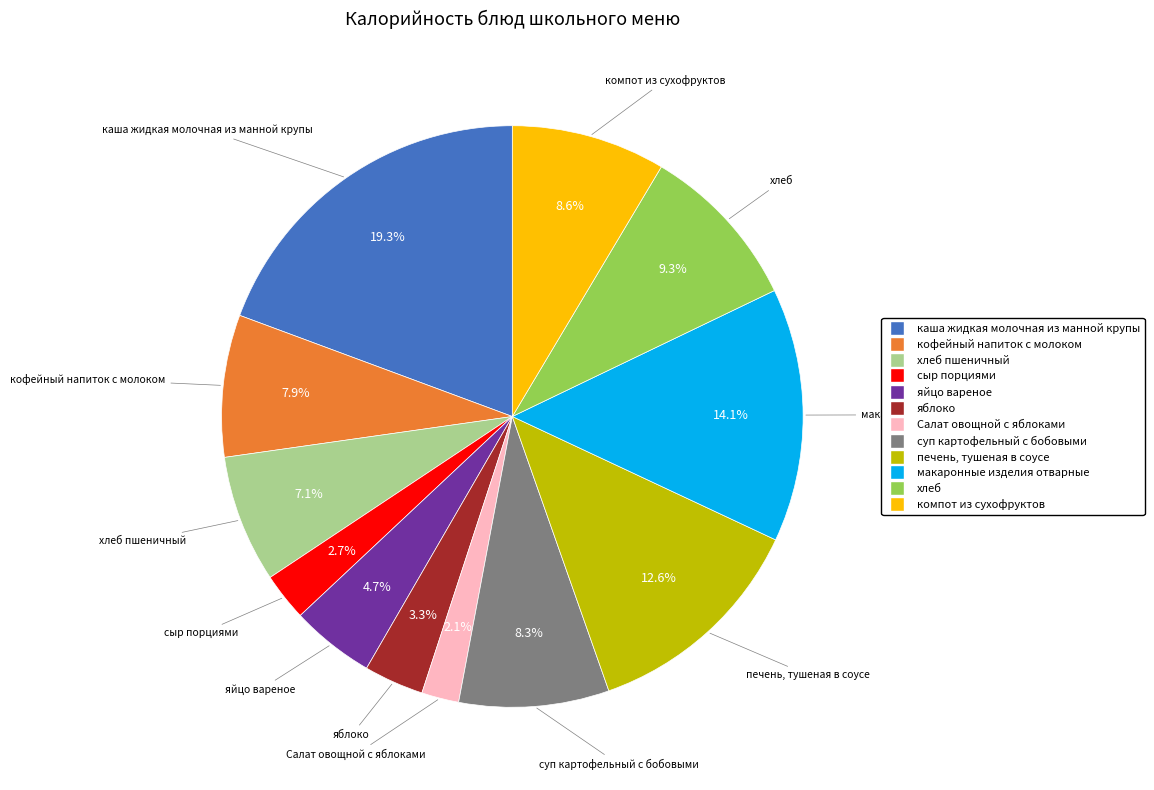

Does any single category account for the majority?

No